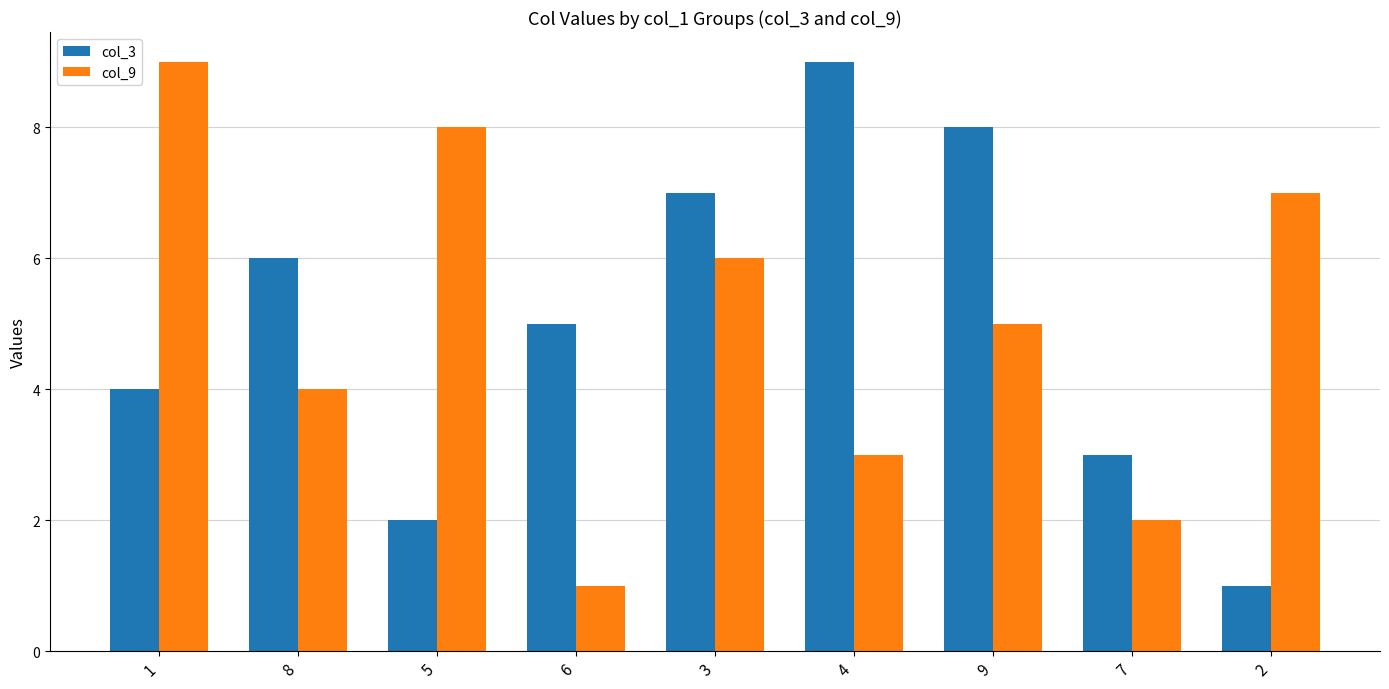

Which category has the lowest value in the col_3 series?

2